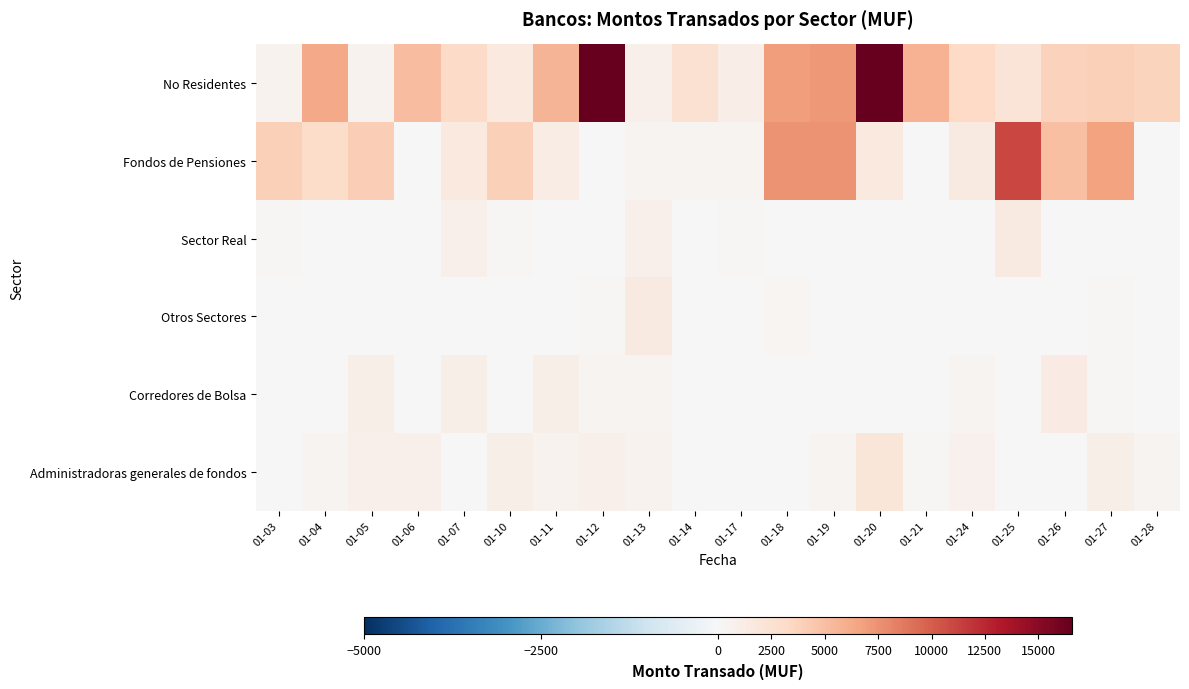

Reading left to right, extract all data points from this chart.

No Residentes: 01-03=600.0	01-04=6315.0	01-05=600.0	01-06=5059.0	01-07=3231.0	01-10=1644.0	01-11=5614.0	01-12=16584.0	01-13=878.0	01-14=2537.0	01-17=1059.0	01-18=6891.4	01-19=7201.0	01-20=16544.0	01-21=5716.0	01-24=3300.0	01-25=2157.0	01-26=3830.0	01-27=3925.0	01-28=3695.5
Fondos de Pensiones: 01-03=4000.0	01-04=3000.0	01-05=4050.0	01-06=99.5	01-07=1670.0	01-10=4000.0	01-11=1250.0	01-12=115.0	01-13=500.0	01-14=470.0	01-17=413.0	01-18=7450.0	01-19=7432.0	01-20=1612.0	01-21=0.0	01-24=1433.5	01-25=11110.0	01-26=5000.0	01-27=6710.0	01-28=35.0
Sector Real: 01-03=168.4	01-04=80.8	01-05=0.0	01-06=121.6	01-07=808.5	01-10=236.8	01-11=104.4	01-12=30.0	01-13=800.0	01-14=0.0	01-17=218.0	01-18=7.6	01-19=0.0	01-20=0.0	01-21=0.0	01-24=0.0	01-25=1505.3	01-26=0.0	01-27=0.0	01-28=0.0
Otros Sectores: 01-03=0.0	01-04=0.0	01-05=0.0	01-06=0.0	01-07=0.0	01-10=0.0	01-11=0.0	01-12=209.5	01-13=1550.8	01-14=0.0	01-17=0.0	01-18=322.4	01-19=0.0	01-20=0.0	01-21=0.0	01-24=0.0	01-25=0.0	01-26=0.0	01-27=130.0	01-28=0.0
Corredores de Bolsa: 01-03=0.0	01-04=0.0	01-05=1000.0	01-06=0.0	01-07=1000.0	01-10=0.0	01-11=1000.0	01-12=500.0	01-13=500.0	01-14=0.0	01-17=0.0	01-18=0.0	01-19=0.0	01-20=50.0	01-21=0.0	01-24=500.0	01-25=0.0	01-26=1419.0	01-27=130.0	01-28=0.0
Administradoras generales de fondos: 01-03=2.5	01-04=505.0	01-05=800.0	01-06=830.0	01-07=100.0	01-10=908.8	01-11=550.0	01-12=850.0	01-13=595.0	01-14=50.0	01-17=0.0	01-18=0.0	01-19=500.0	01-20=2000.0	01-21=200.0	01-24=650.0	01-25=0.0	01-26=1.3	01-27=942.7	01-28=400.0